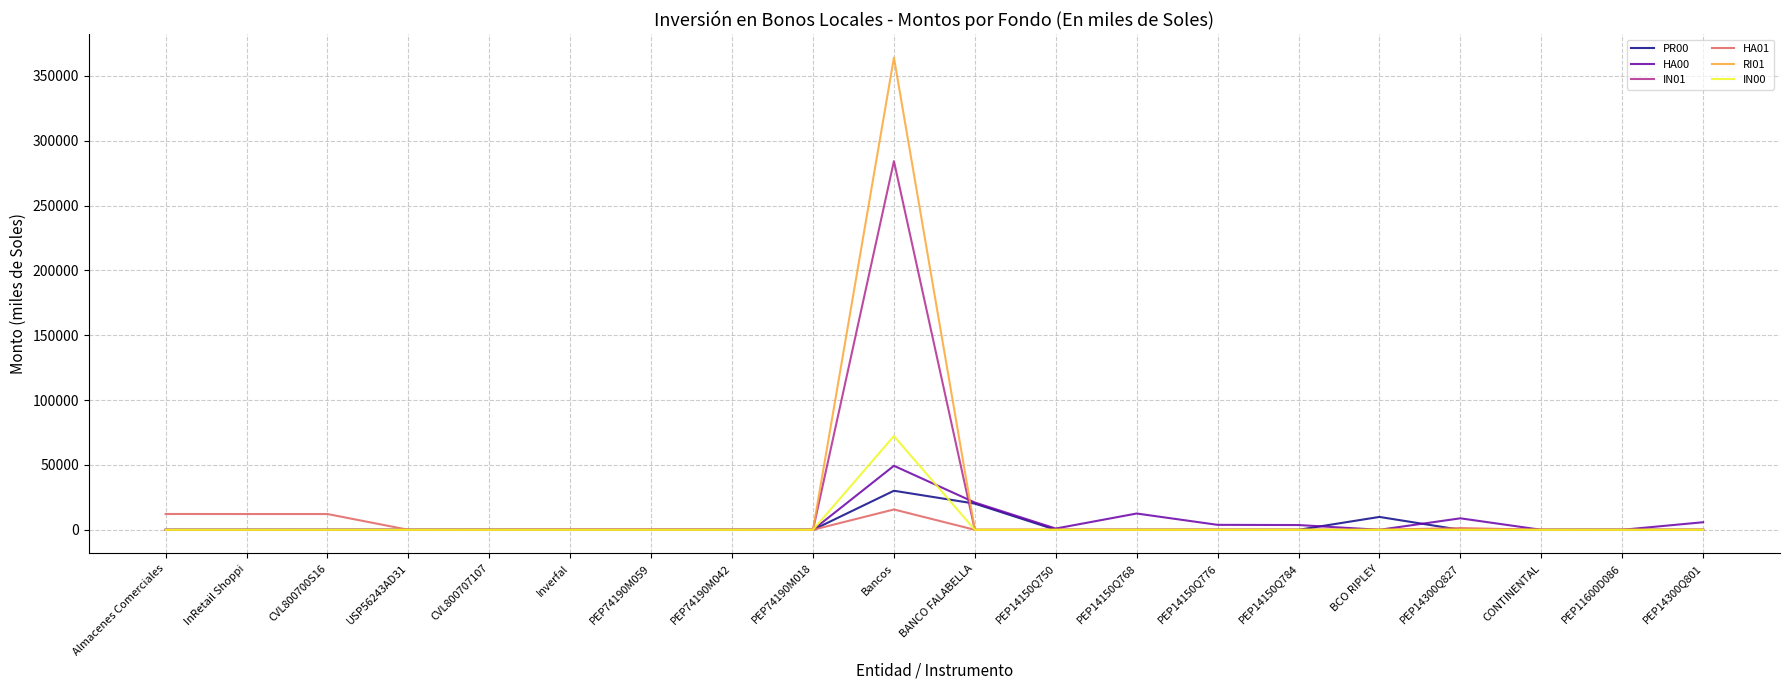

The value of RI01 at PEP11600D086 is 0.0. True or false?

True